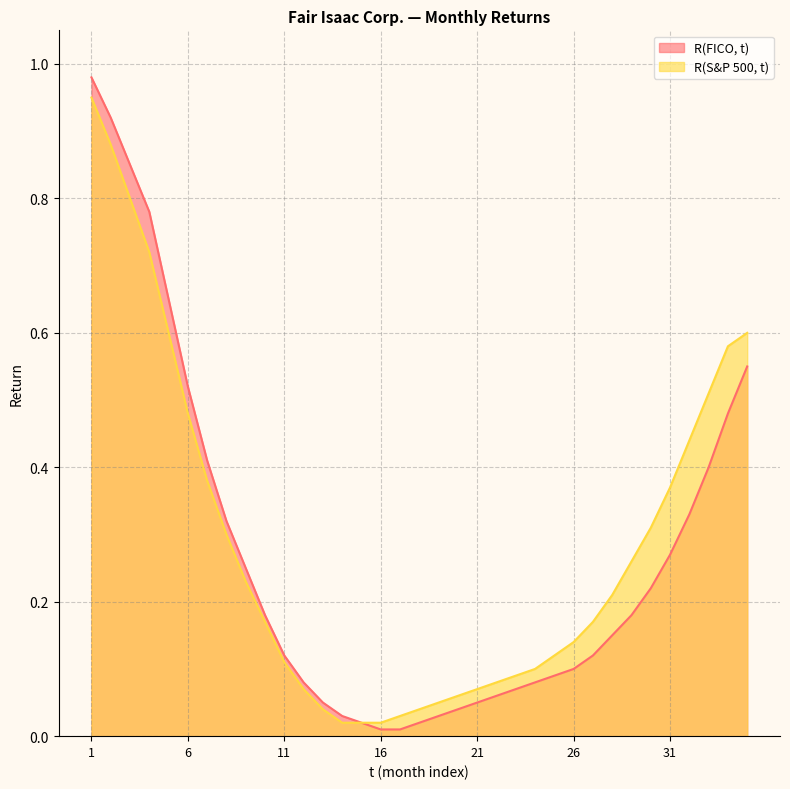

Between 6 and 23, which series saw the biggest shift?

R(FICO, t)